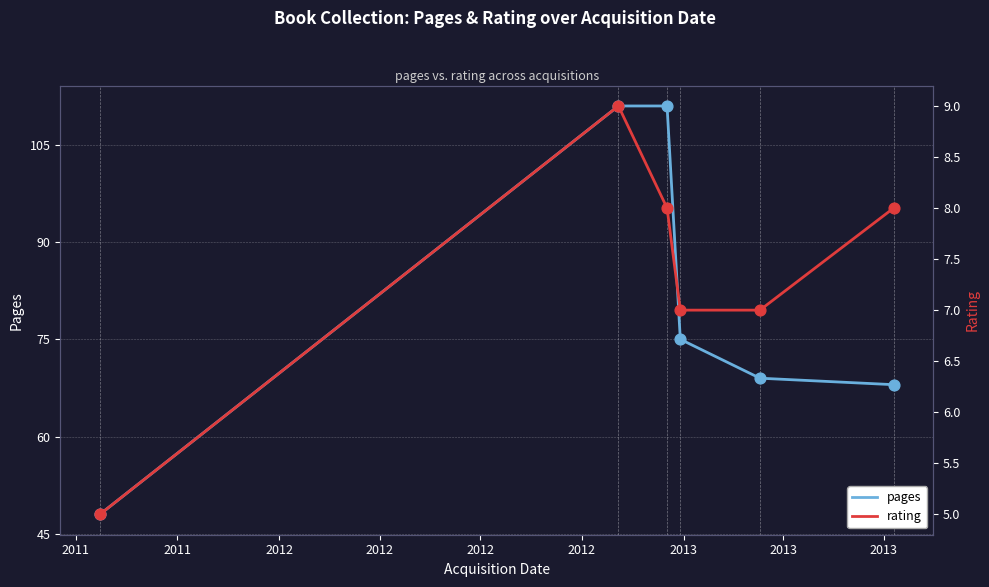

Which series has the widest spread of Y values?

pages